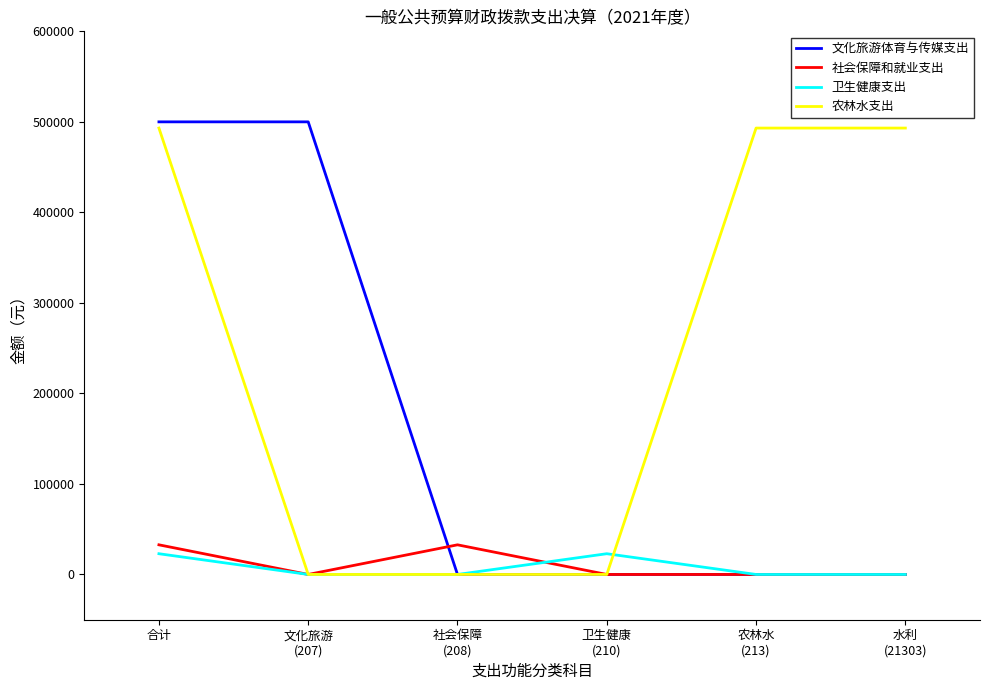

Which series has the largest total across all categories?

农林水支出